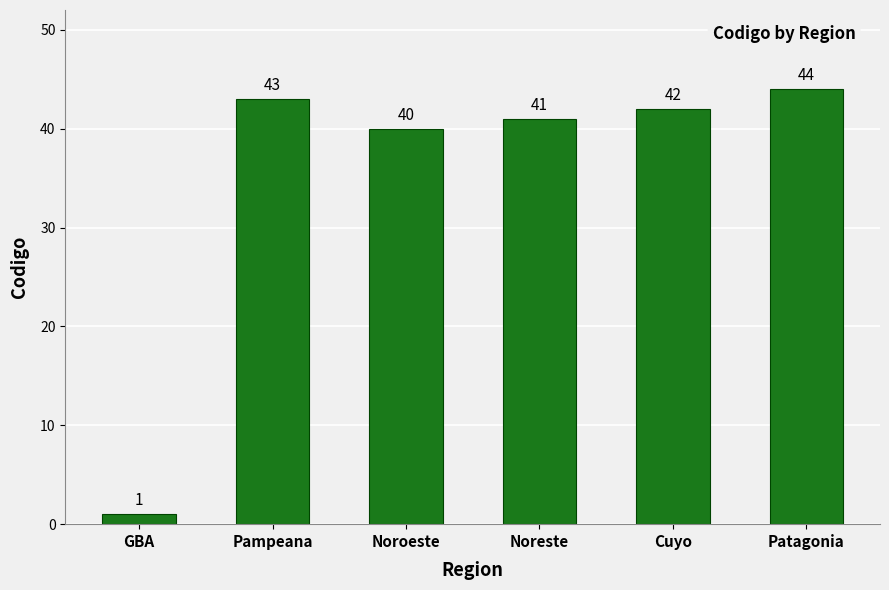

What is the difference between the second highest and minimum values?

42